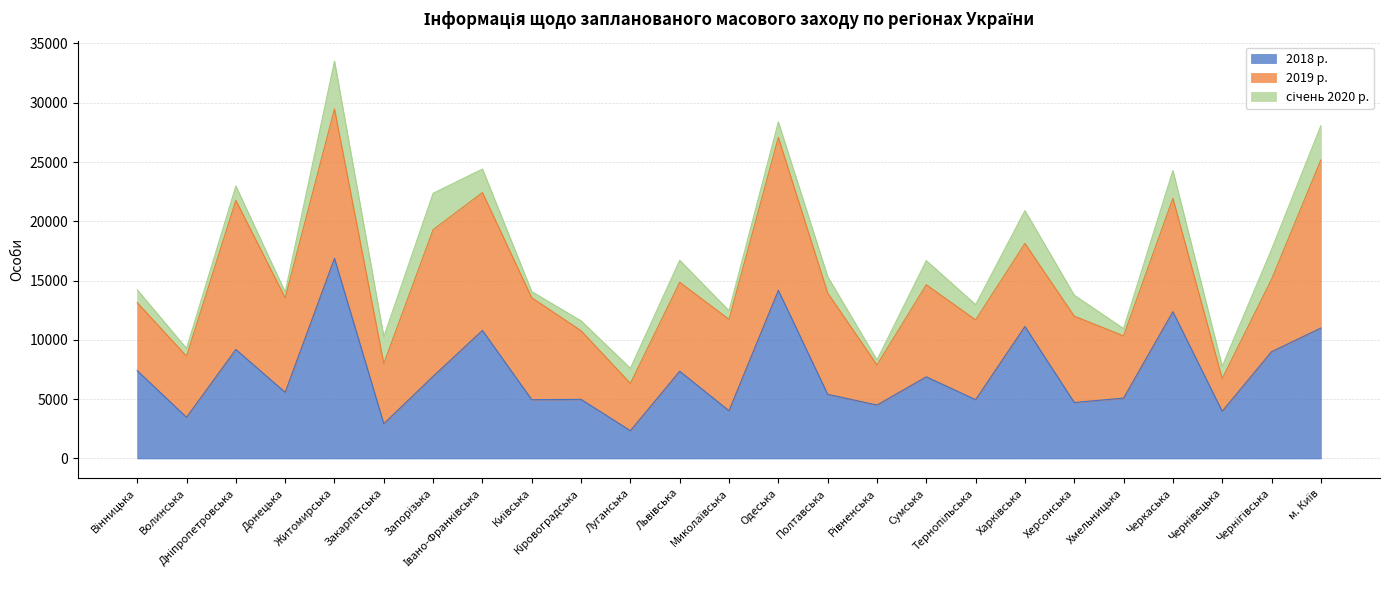

Rank the series at Черкаська from highest to lowest value.

2018 р., 2019 р., січень 2020 р.